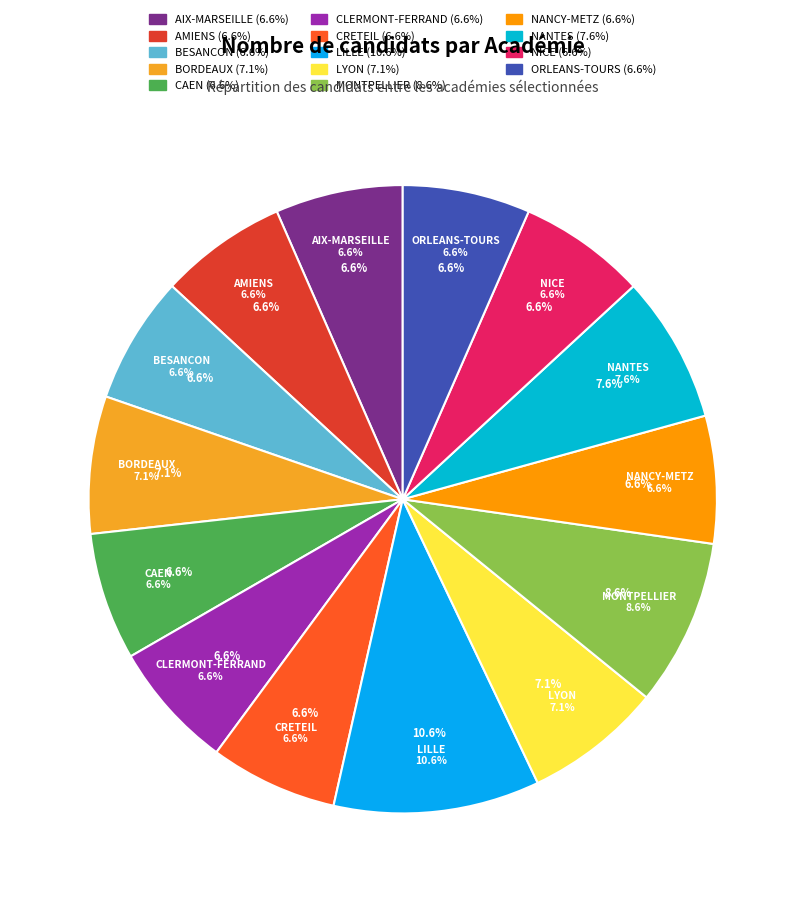

What is the largest slice in the pie chart?

LILLE